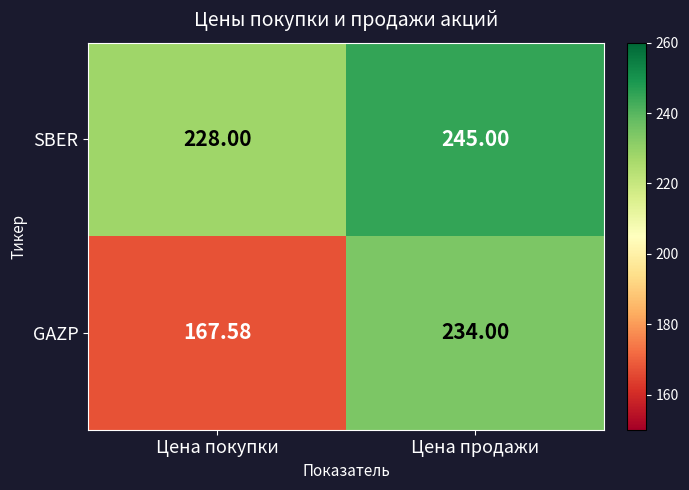

Which series has the largest total across all categories?

SBER